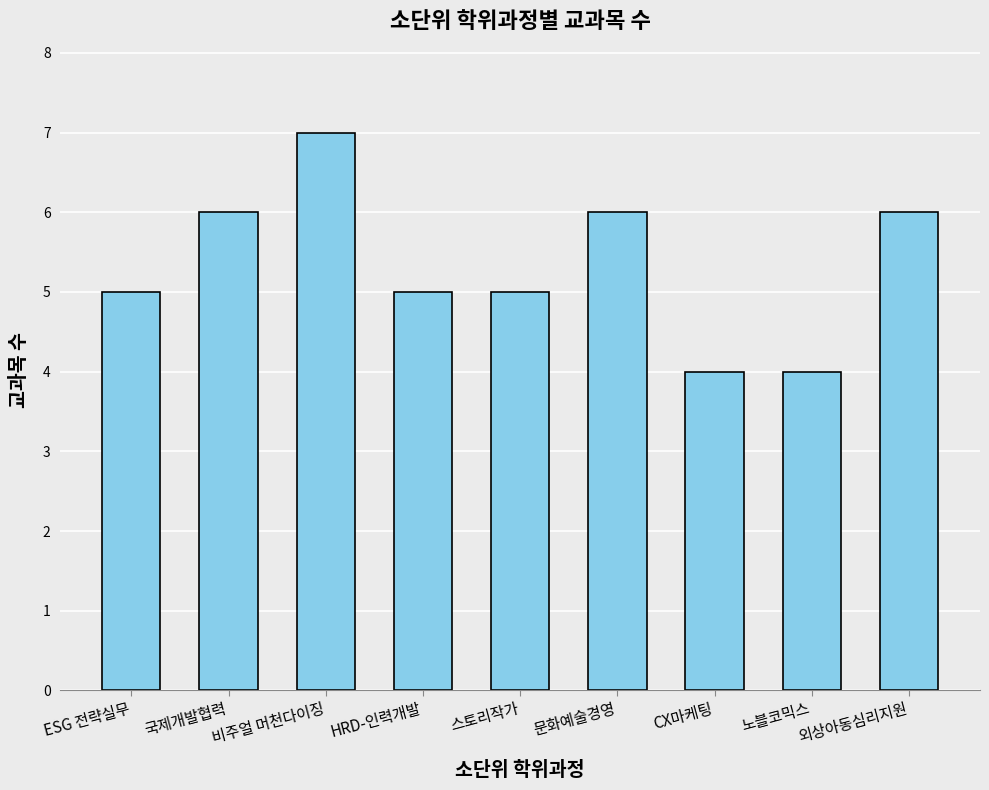

Between 노블코믹스 and 스토리작가, which is larger?

스토리작가